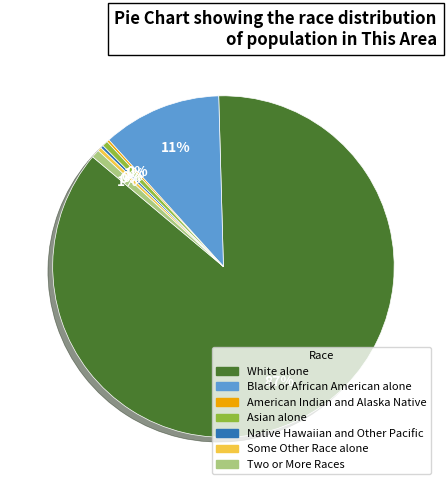

Is the sum of Asian alone and Black or African American alone greater than half?

No